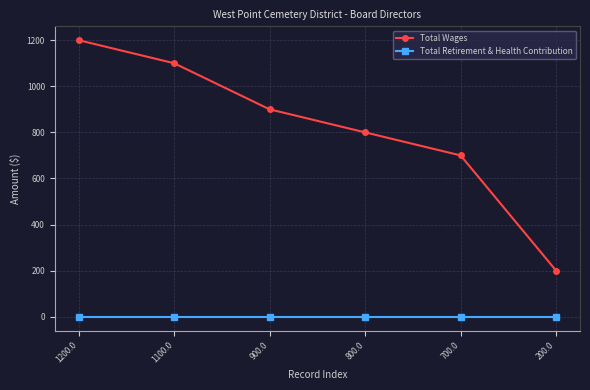

How many lines are shown in the chart?

2